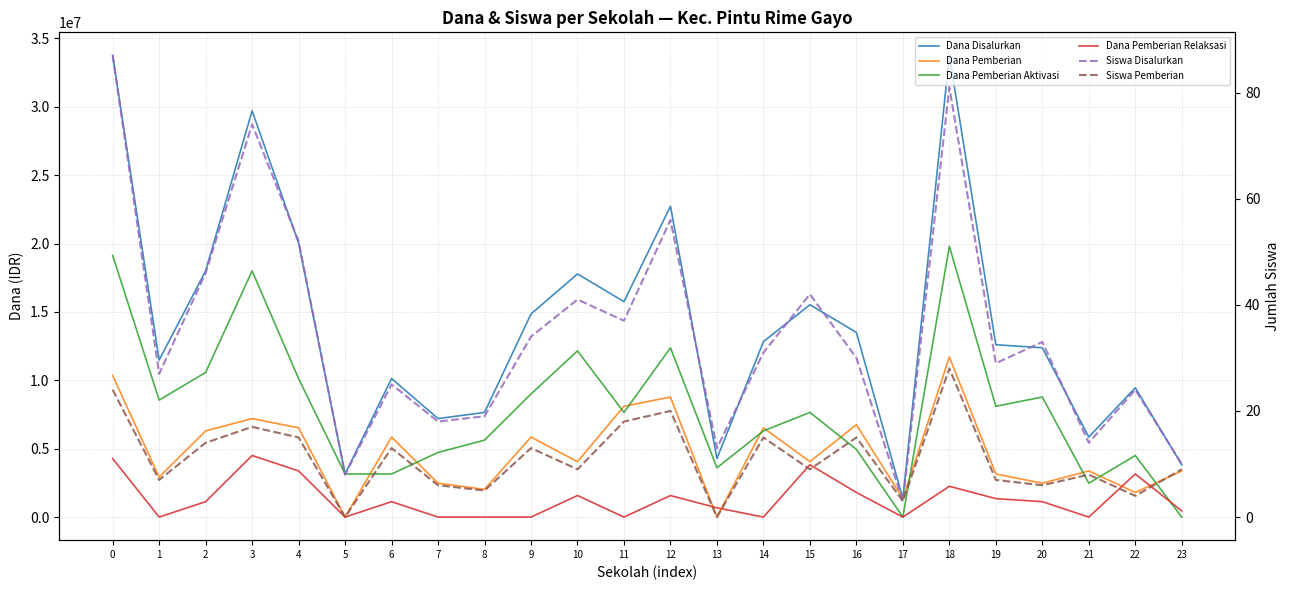

Is it true that Siswa Disalurkan equals 13 at 14?

False